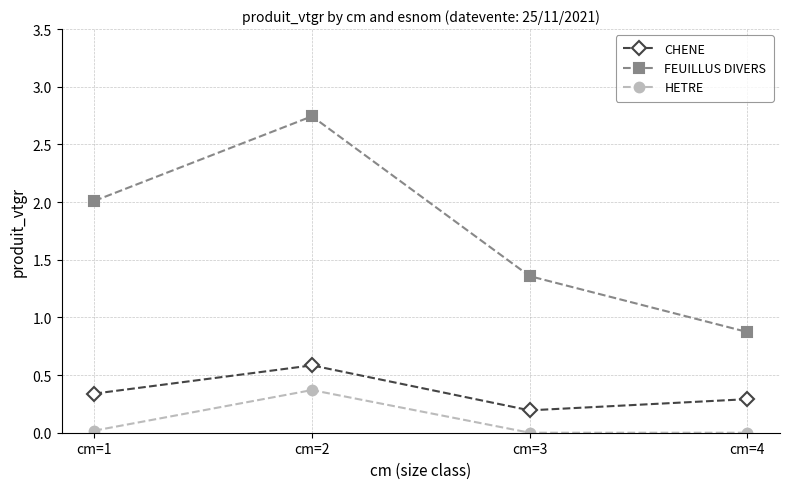

What is the highest value of the HETRE series?

0.4